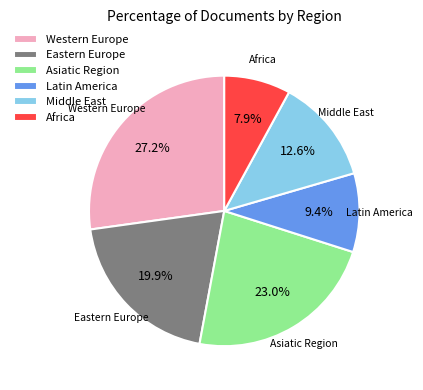

Does any single category account for the majority?

No